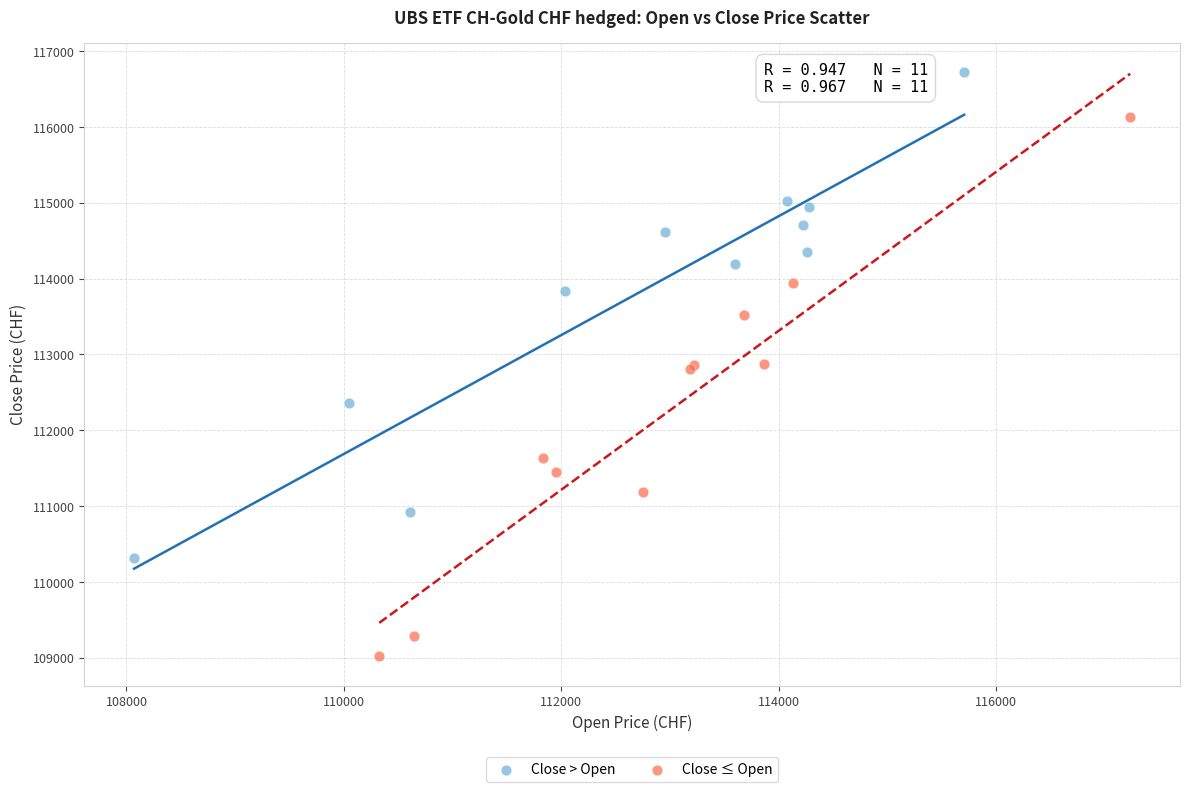

Which series reaches the maximum Y coordinate?

Close > Open